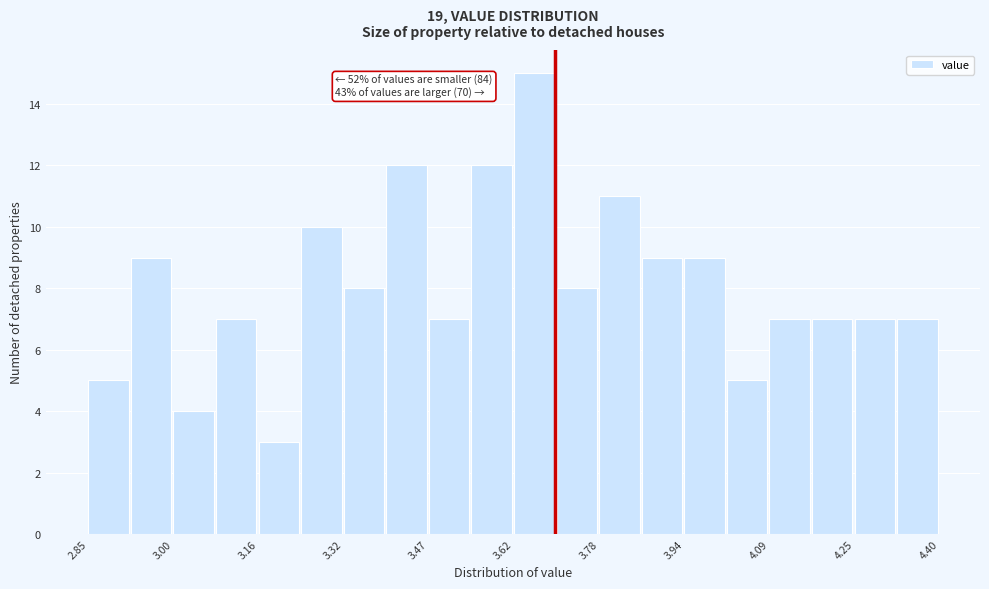

Read against the x-axis, roughly where is the centre of the tallest bar?

3.66